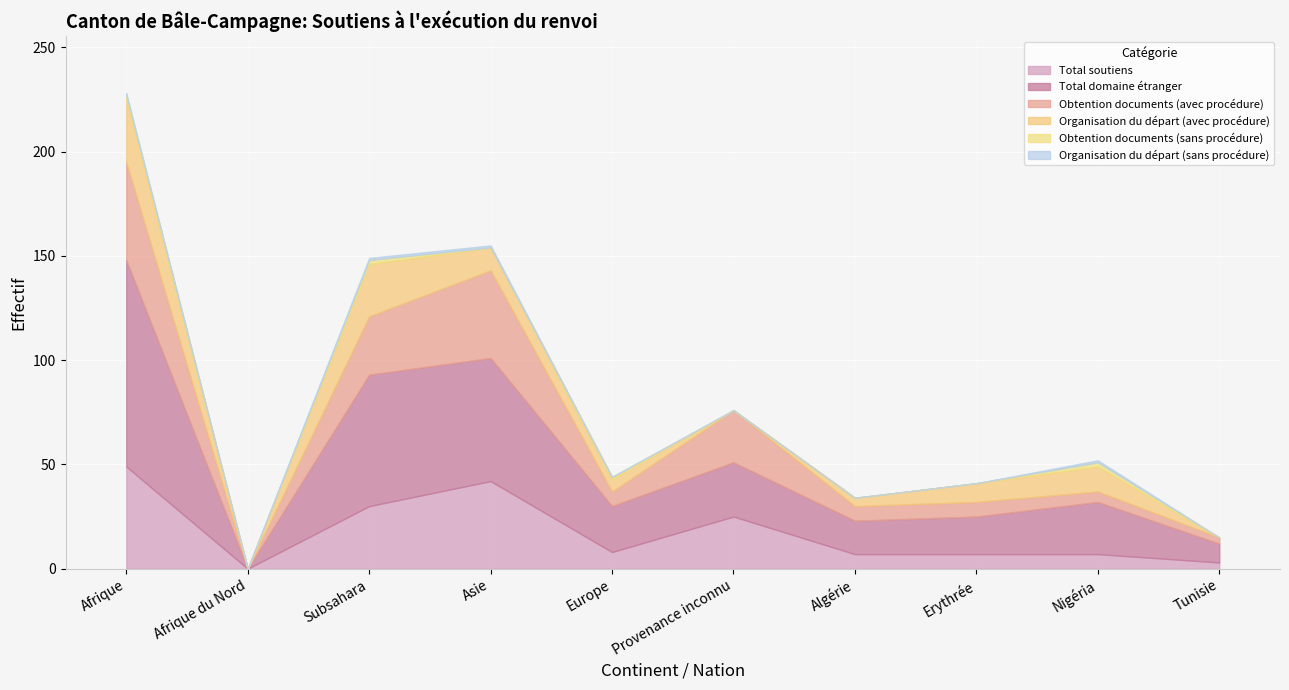

Reading left to right, transcribe all the data shown in this chart.

Total soutiens: 49	0	30	42	8	25	7	7	7	3
Total domaine étranger: 99	0	63	59	22	26	16	18	25	9
Obtention documents (avec procédure): 47	0	28	42	7	25	7	7	5	3
Organisation du départ (avec procédure): 30	0	25	11	6	0	4	9	12	0
Obtention documents (sans procédure): 2	0	2	0	1	0	0	0	2	0
Organisation du départ (sans procédure): 1	0	1	1	0	0	0	0	1	0